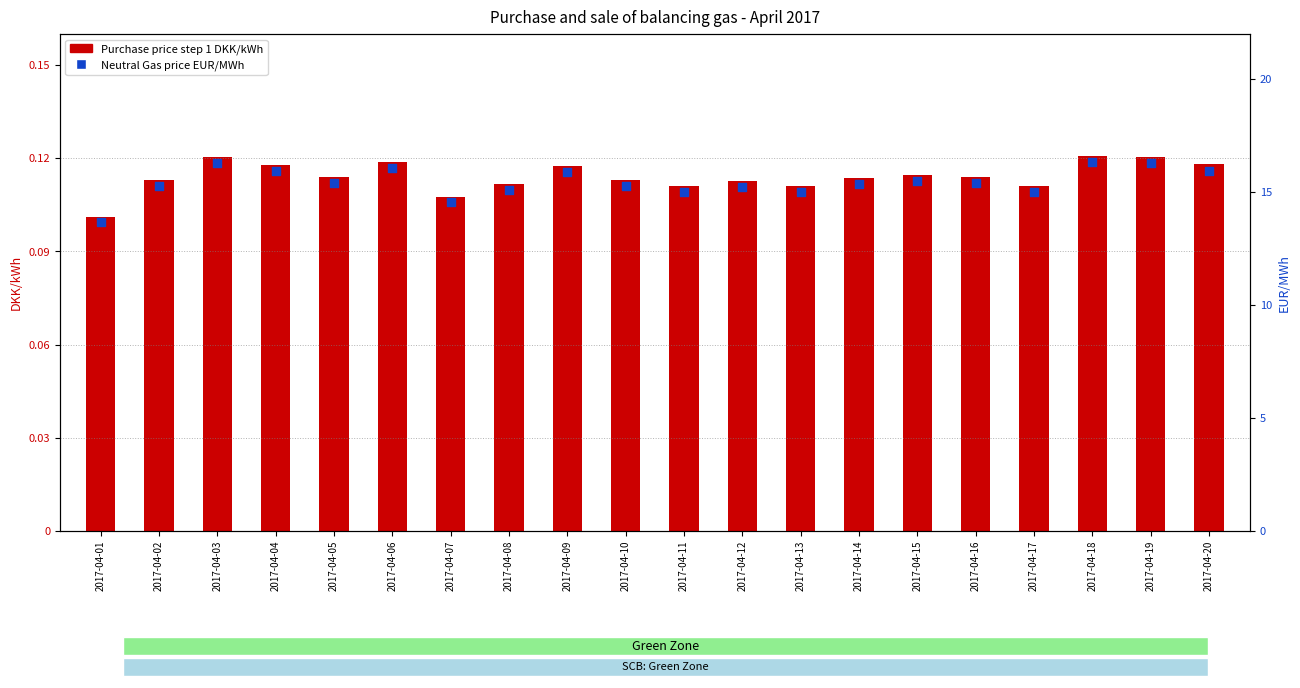

Which series contains the lowest Y value?

Purchase price step 1 DKK/kWh